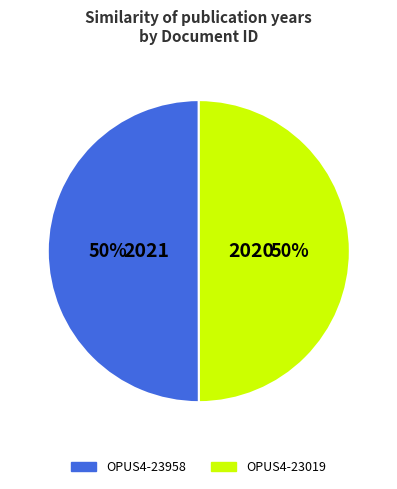

What is the ratio of the value at OPUS4-23958 to the value at OPUS4-23019?

1.0